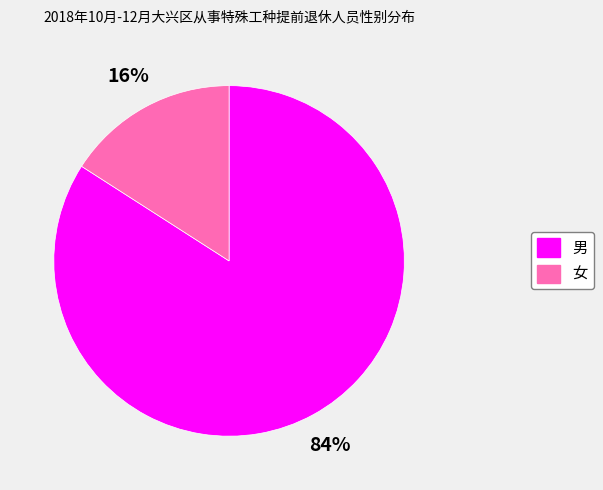

To the nearest percent, what is the average slice percentage?

50%